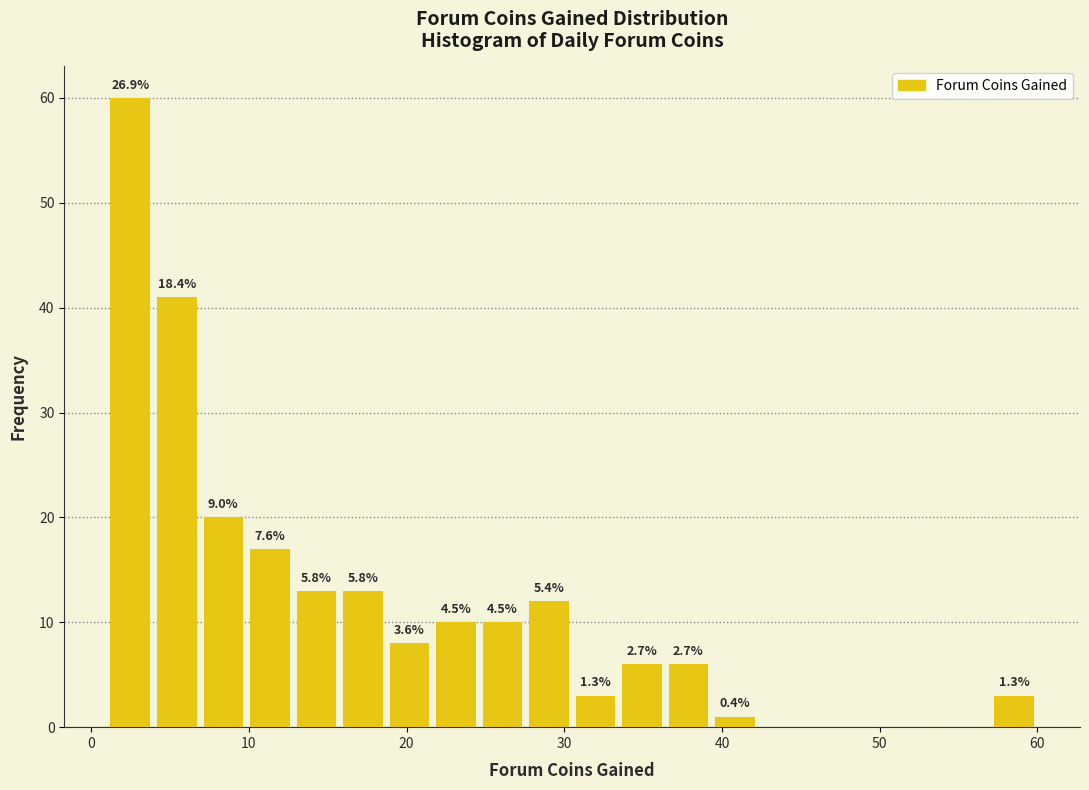

Read against the x-axis, roughly where is the centre of the tallest bar?

2